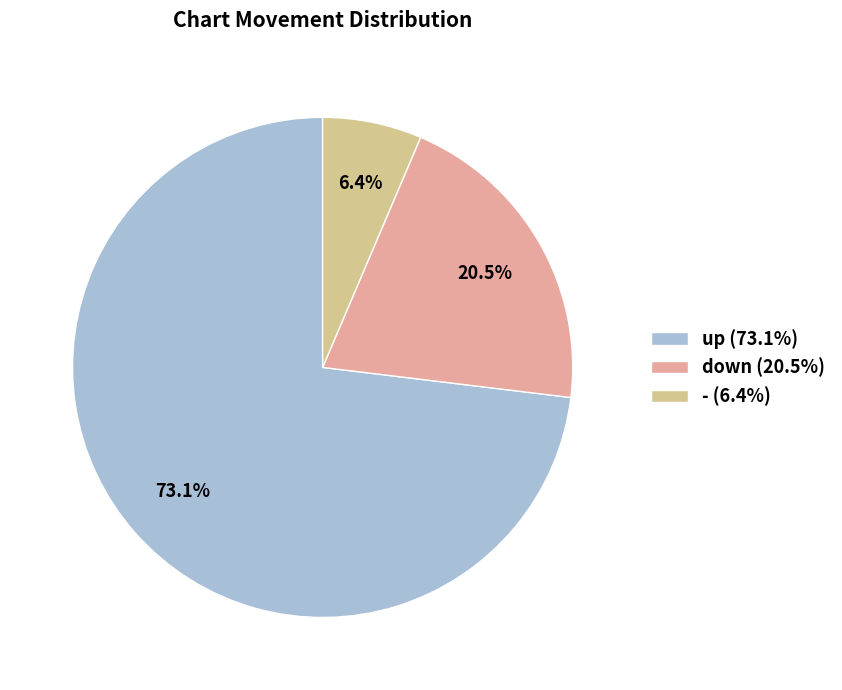

Approximately how many times larger is the value at up compared to down?

3.6